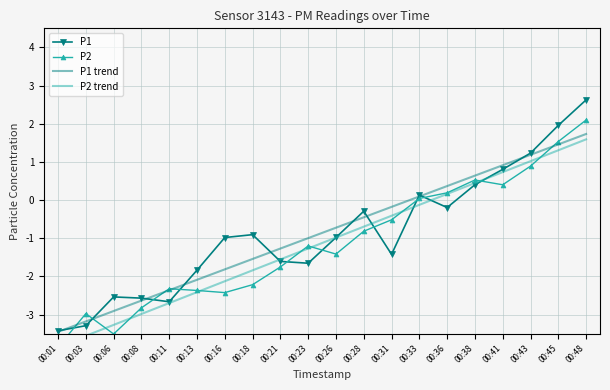

Does the chart have visible grid lines?

Yes